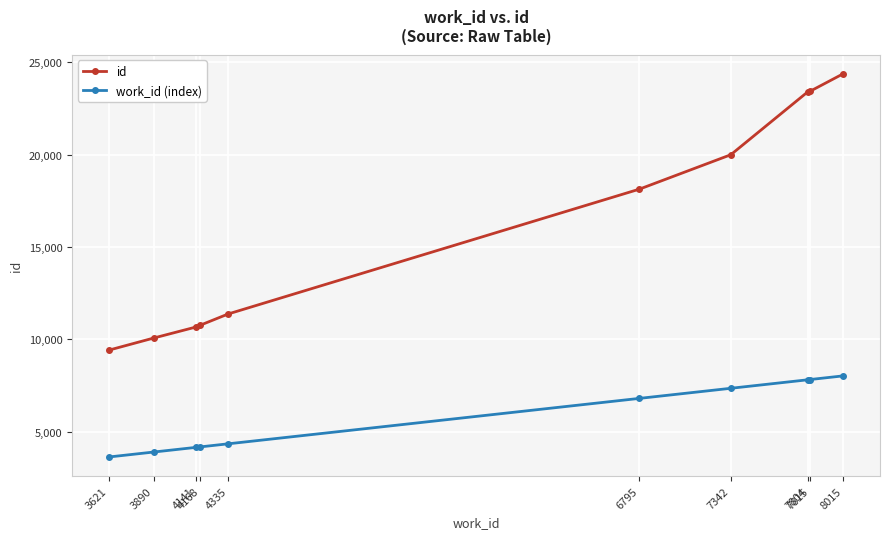

What is the difference between the maximum and second lowest values in the work_id (index) series?

4125